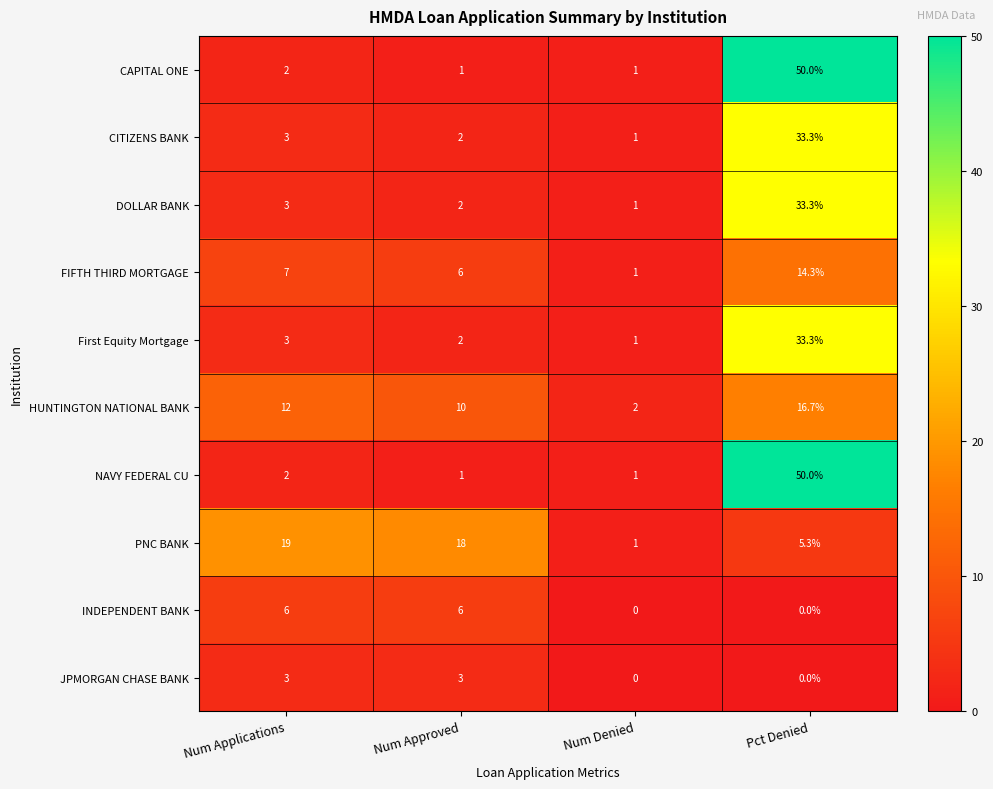

What is the difference between the maximum and minimum values in the First Equity Mortgage series?

32.3